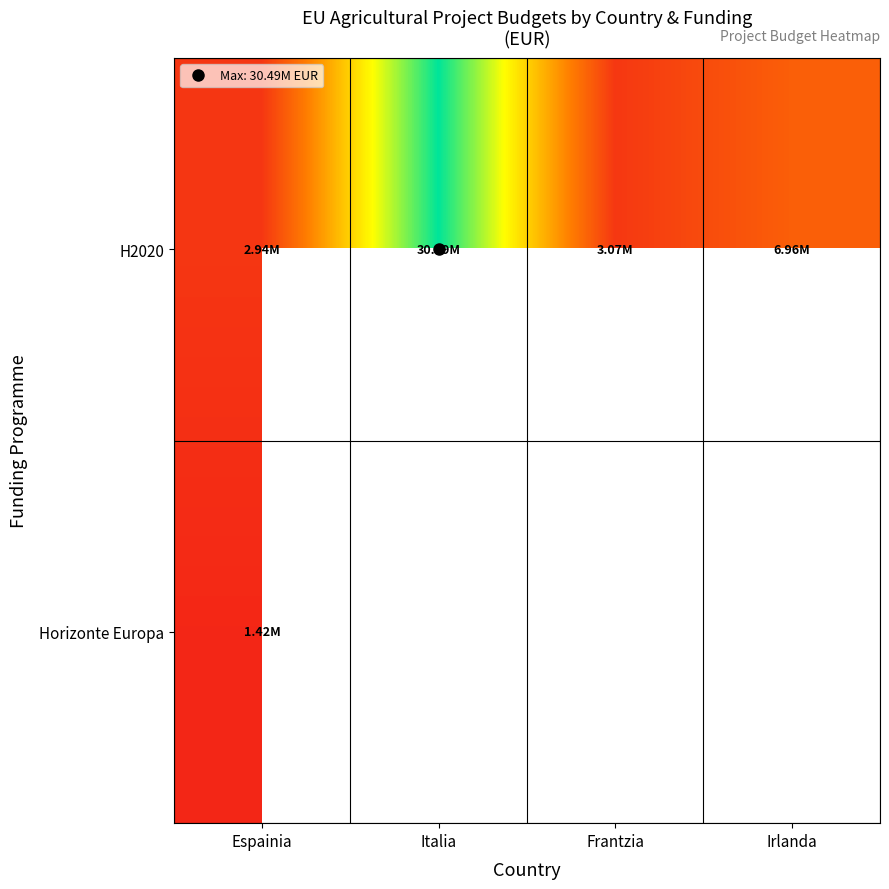

Rank the series by their maximum value, from lowest to highest.

Horizonte Europa, H2020